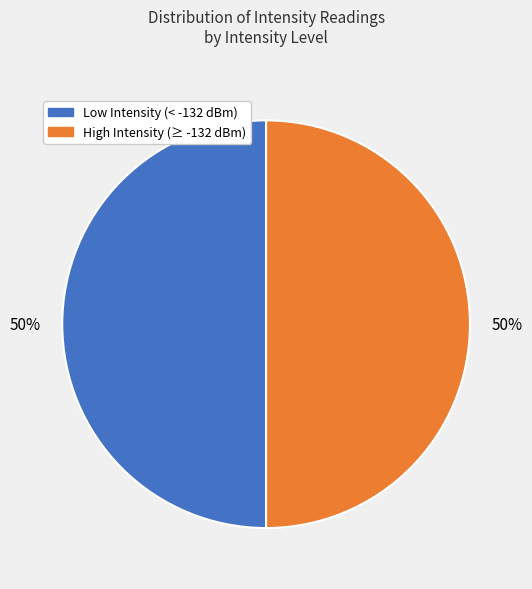

To the nearest percent, what is the average slice percentage?

50%